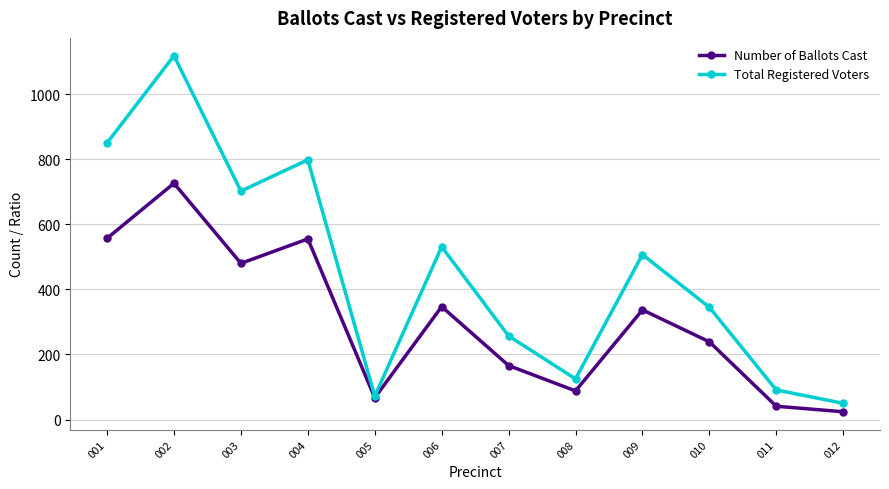

At how many categories does at least one series exceed 231?

8